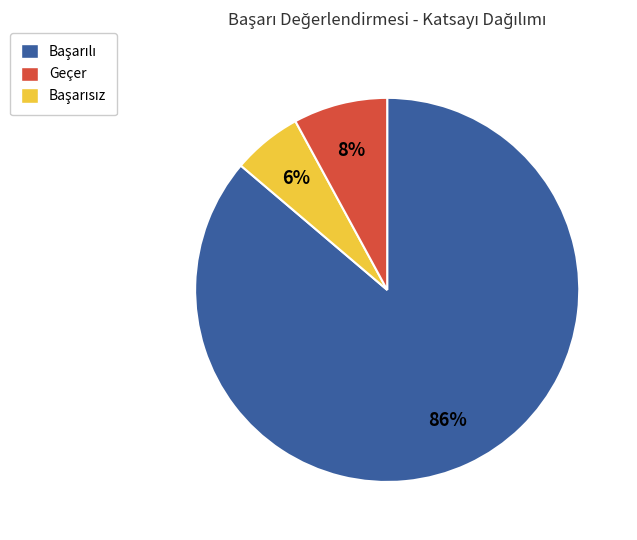

Does any single category account for the majority?

Yes